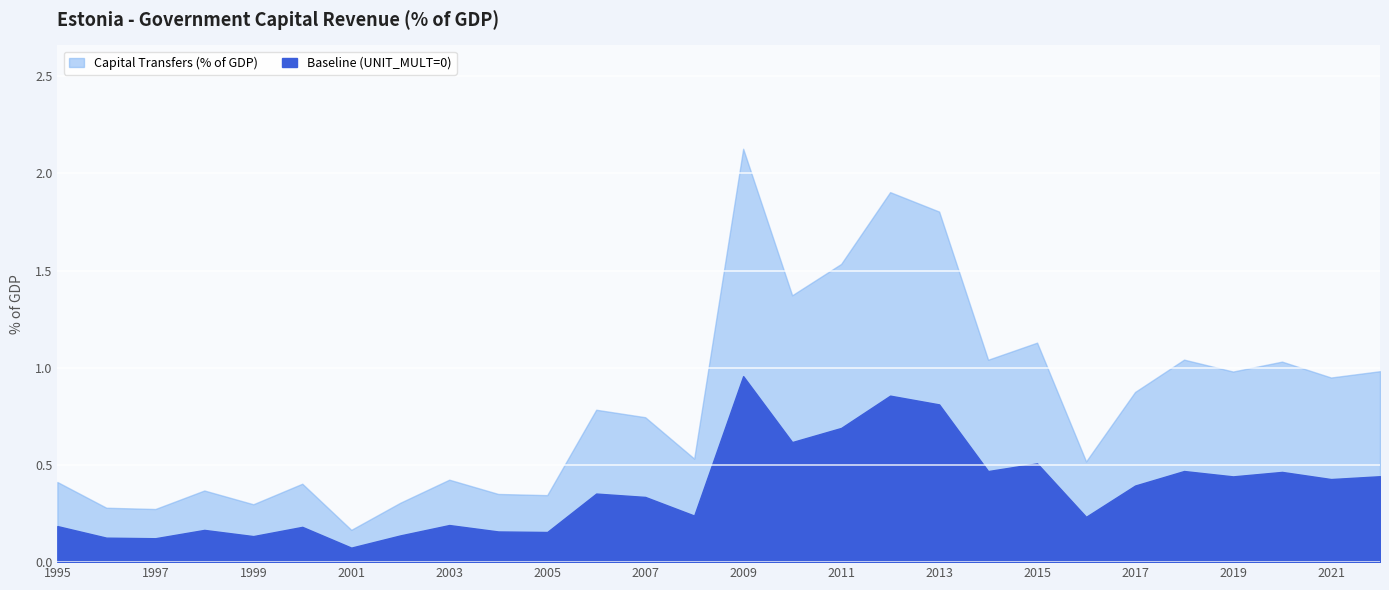

Which series has the largest range (max minus min)?

Capital Transfers (% of GDP)